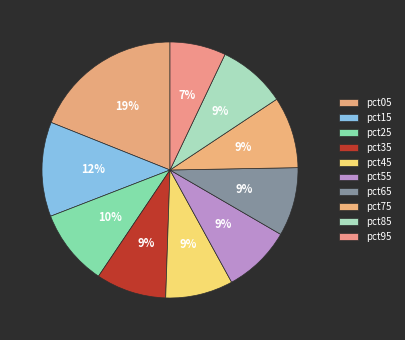

Do pct55 and pct45 together represent more than half of the pie?

No